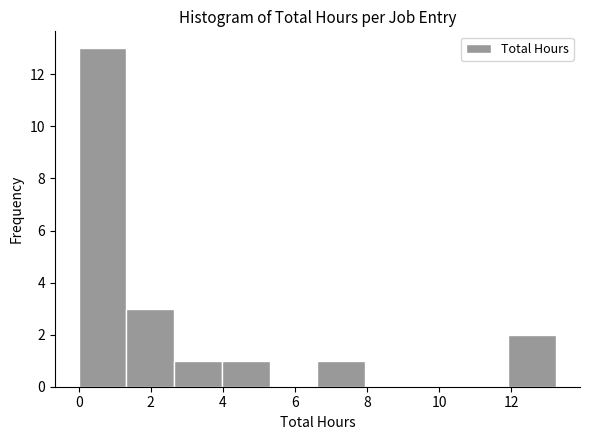

How tall is the bar that spans 1.4 to 2.6 on the x-axis? Neither the bar edges nor the heights are printed on the chart, so give them approximately, as read against the axes.

3